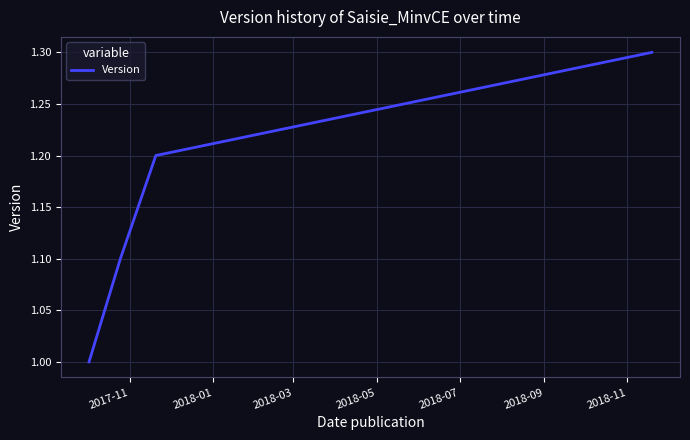

What is the difference between the maximum and minimum values?

0.3